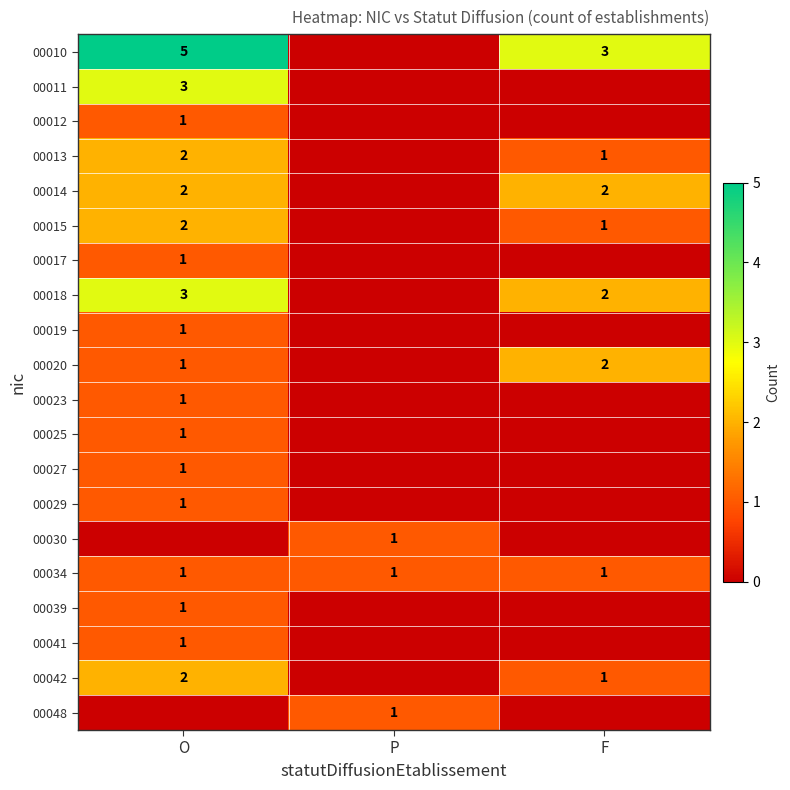

What is the total value across all series at O?

30